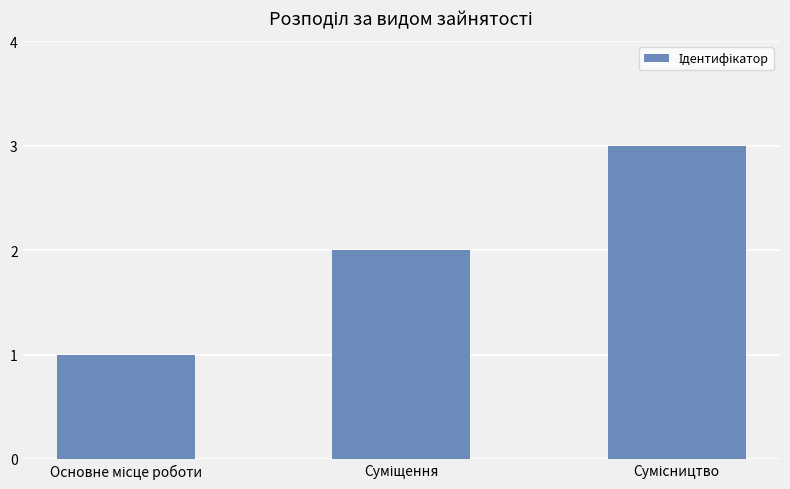

What is the maximum value shown in the chart?

3